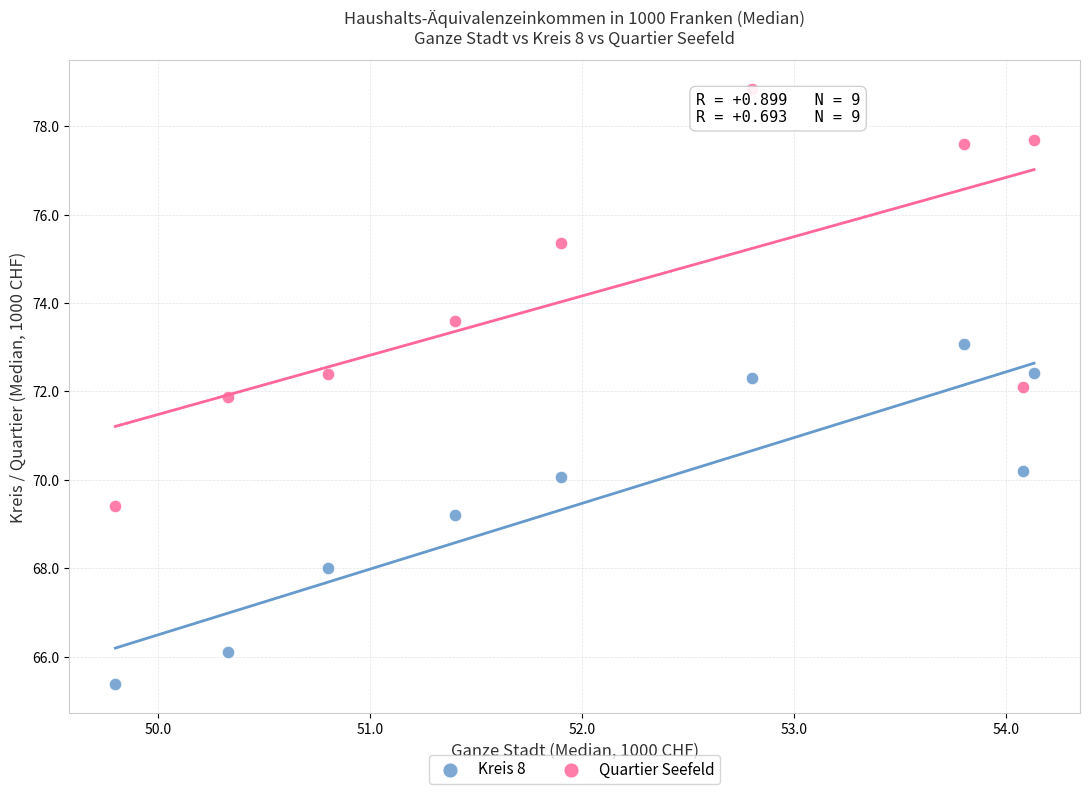

Which series contains the highest Y value?

Quartier Seefeld